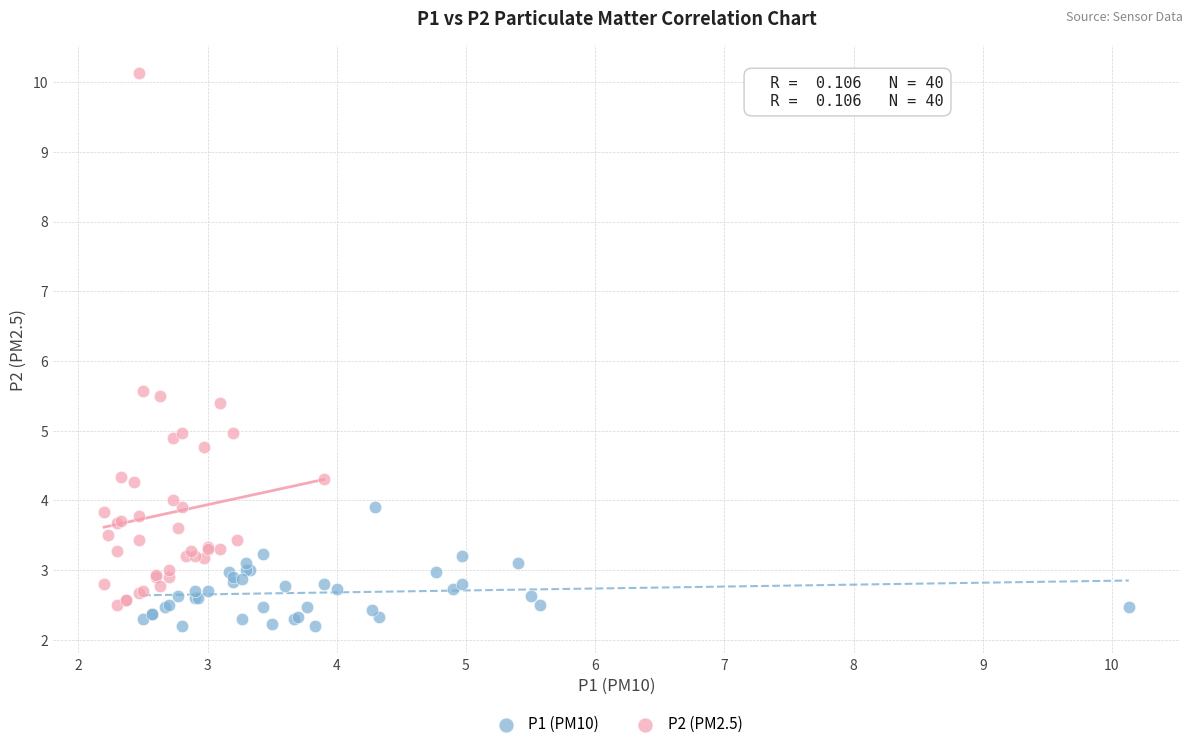

Which series reaches the maximum Y coordinate?

P2 (PM2.5)